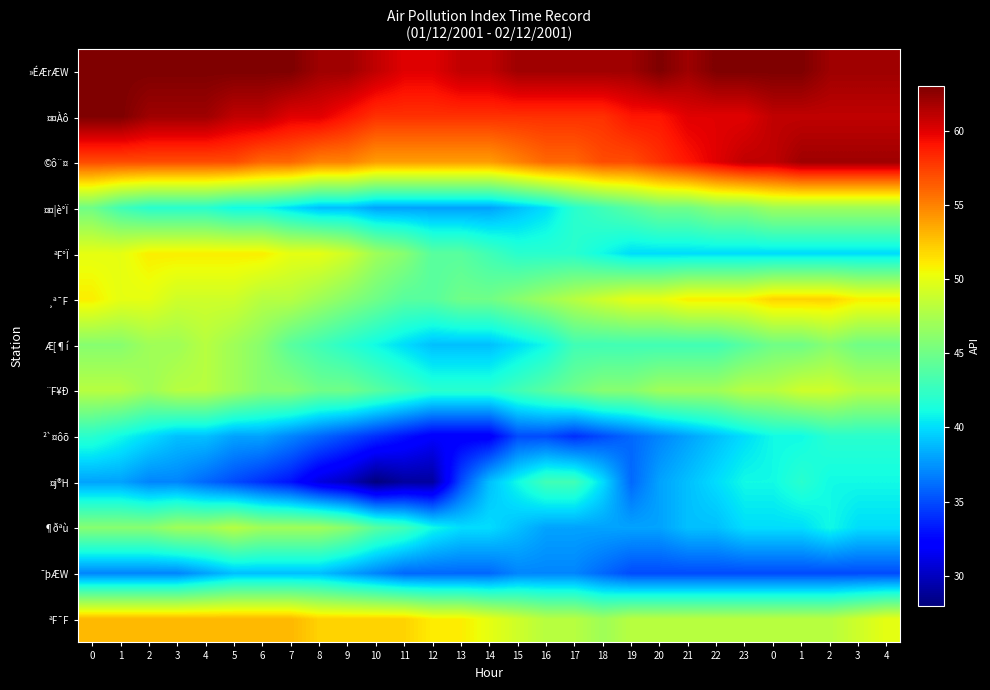

Which series has the largest range (max minus min)?

¤j®H